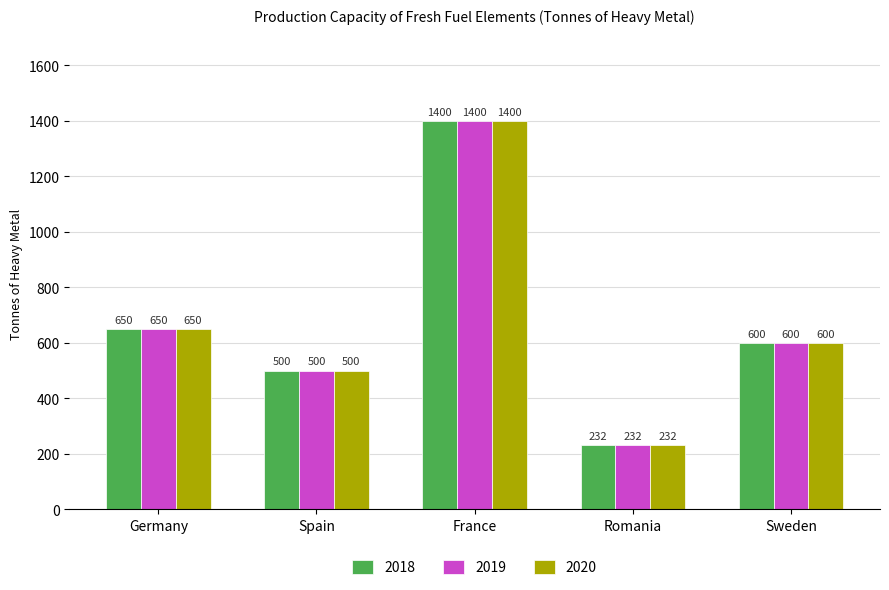

What is the total value across all series at Romania?

696